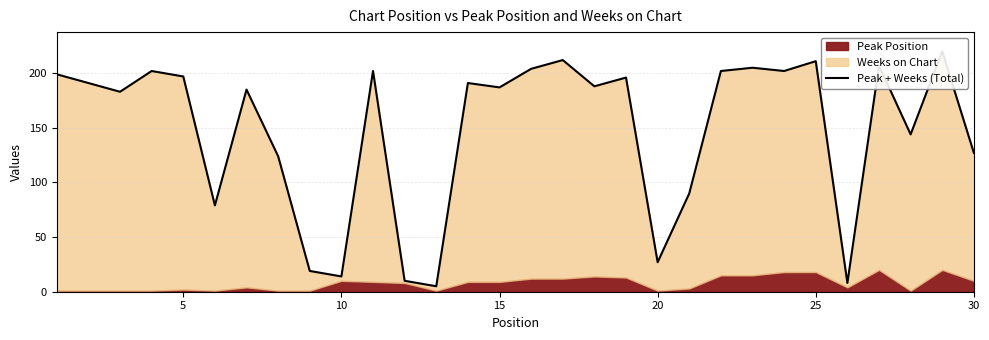

What is the sum of all values?

4431